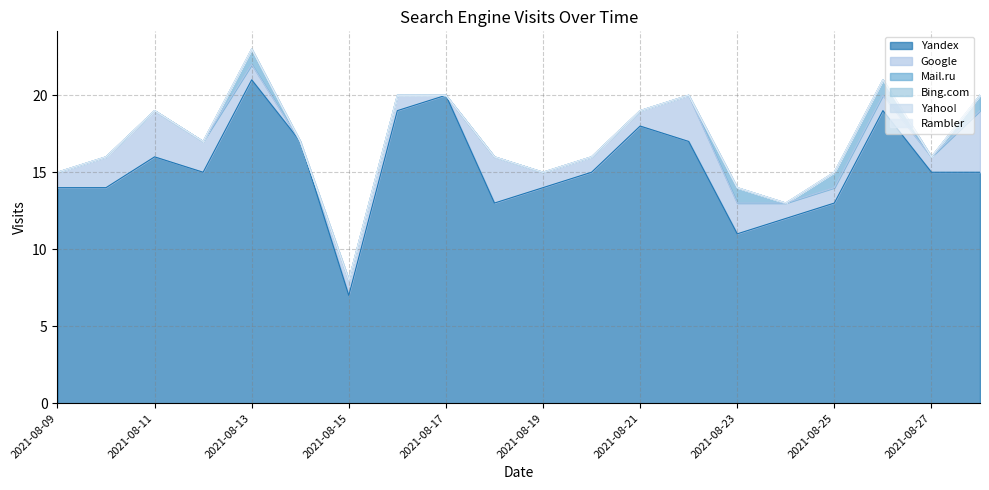

True or false: Google and Mail.ru intersect in this chart.

False